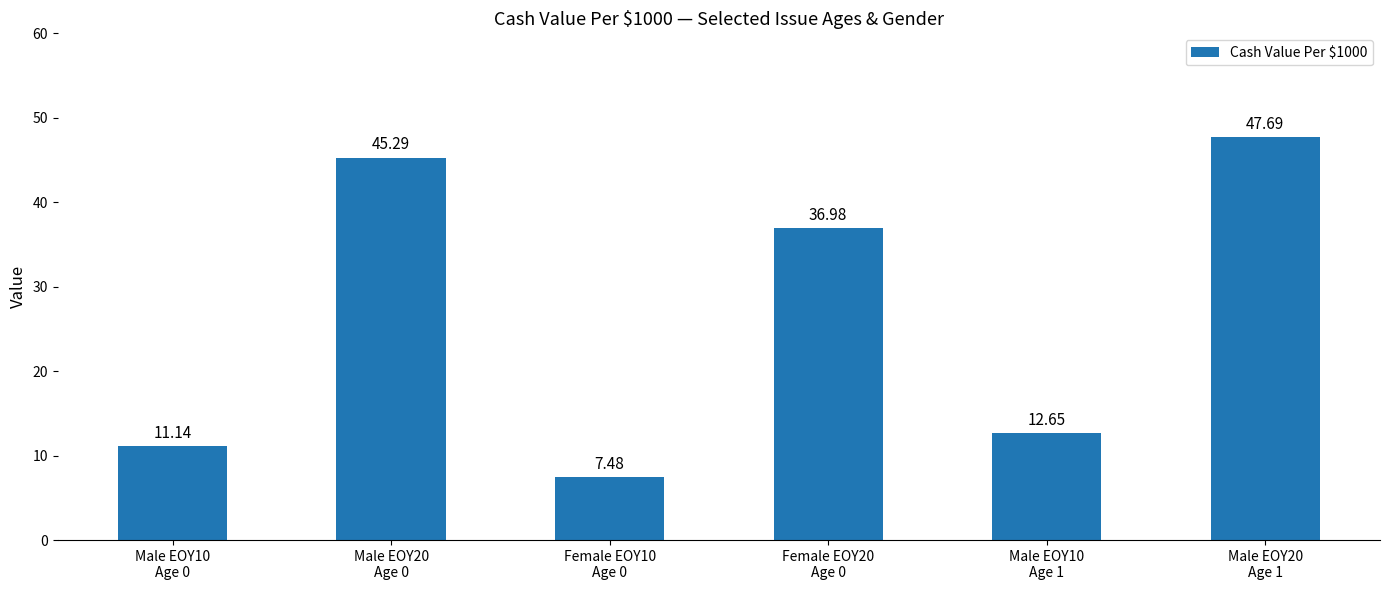

List the labels in order of value, smallest first.

Female EOY10
Age 0, Male EOY10
Age 0, Male EOY10
Age 1, Female EOY20
Age 0, Male EOY20
Age 0, Male EOY20
Age 1